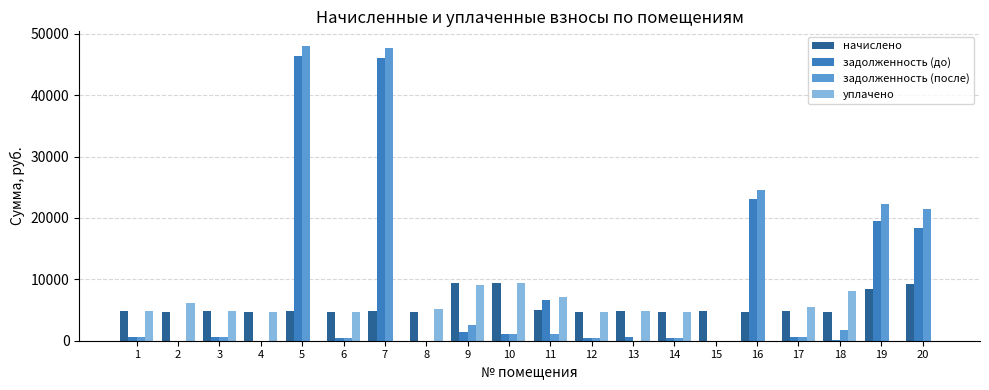

What is the total value across all series at 11?

19911.3